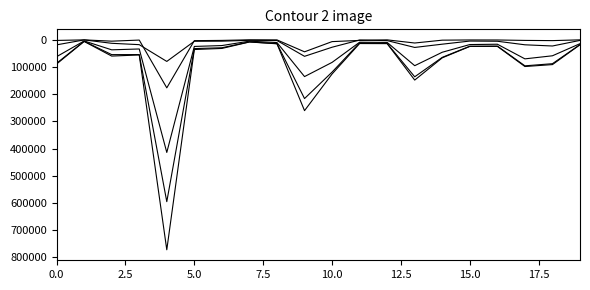

How many lines are shown in the chart?

5